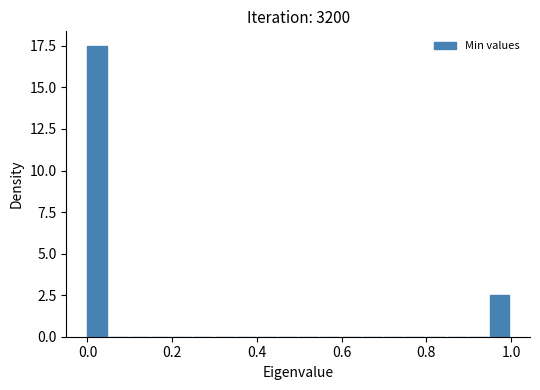

Read against the x-axis, roughly where is the centre of the tallest bar?

0.02